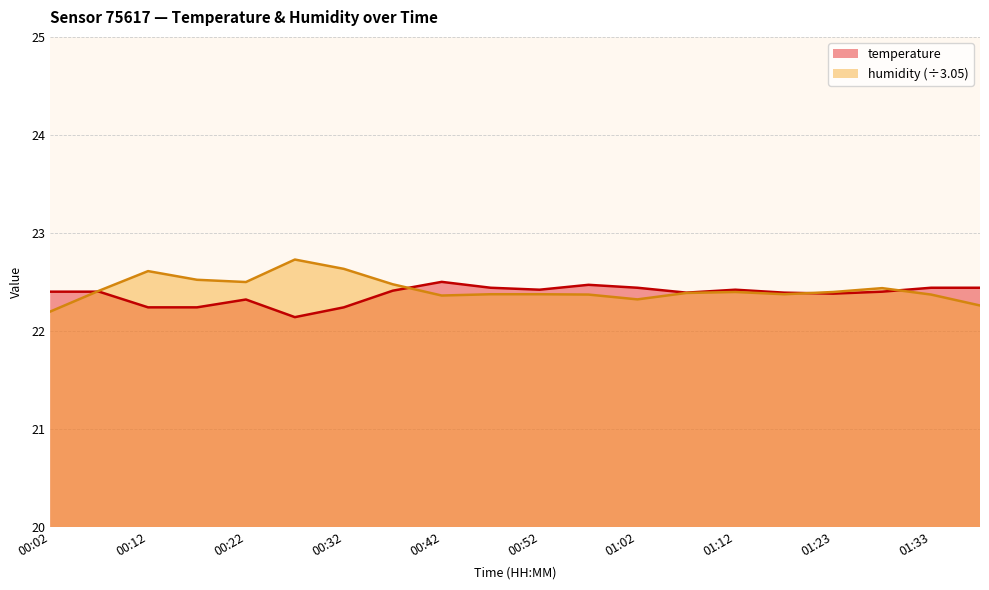

The value of temperature at 00:37 is 30.8. True or false?

False